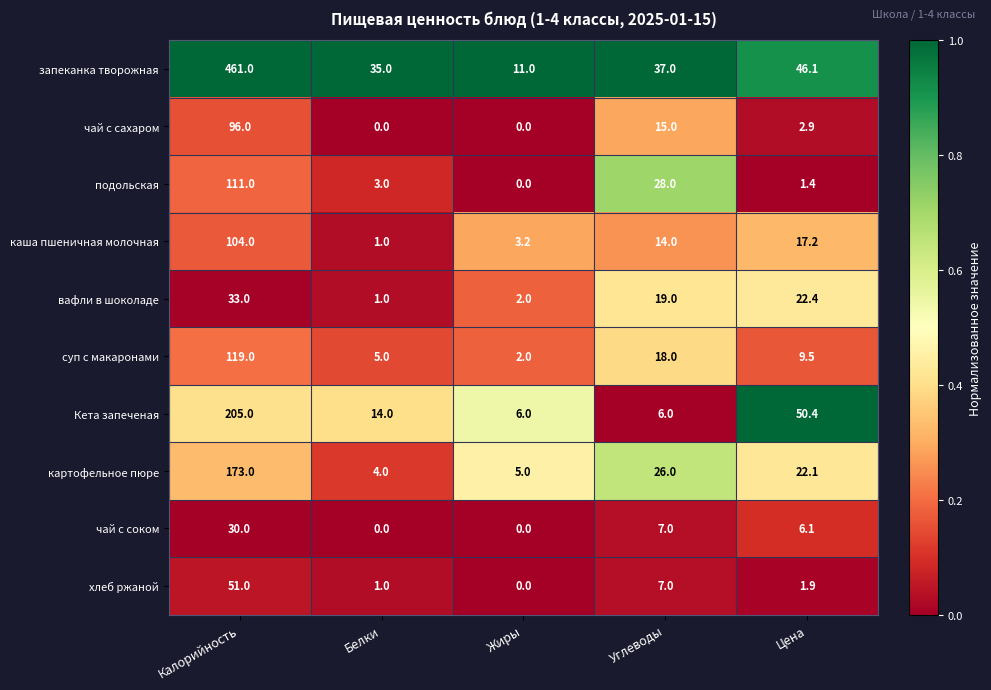

Which series changed the most between Жиры and Цена?

Кета запеченая